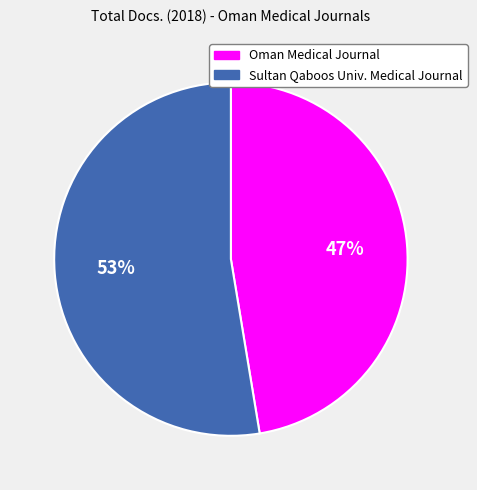

Is there any slice that represents more than half of the pie?

Yes